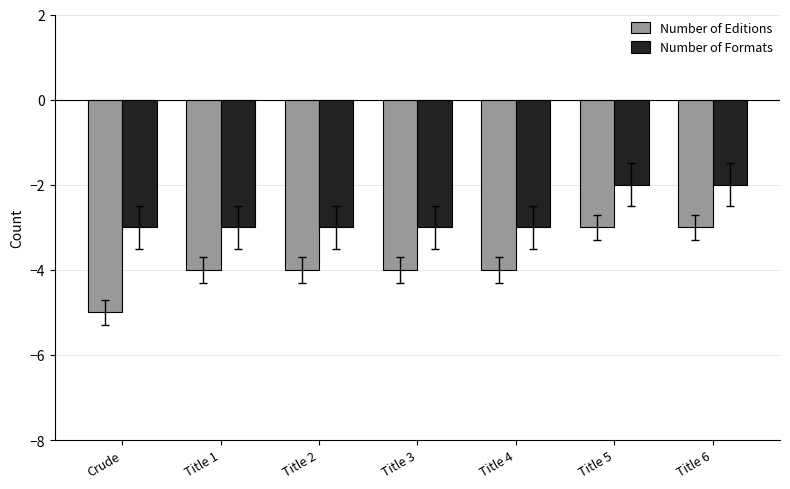

The Number of Formats series shows -3 at Title 3. True or false?

True